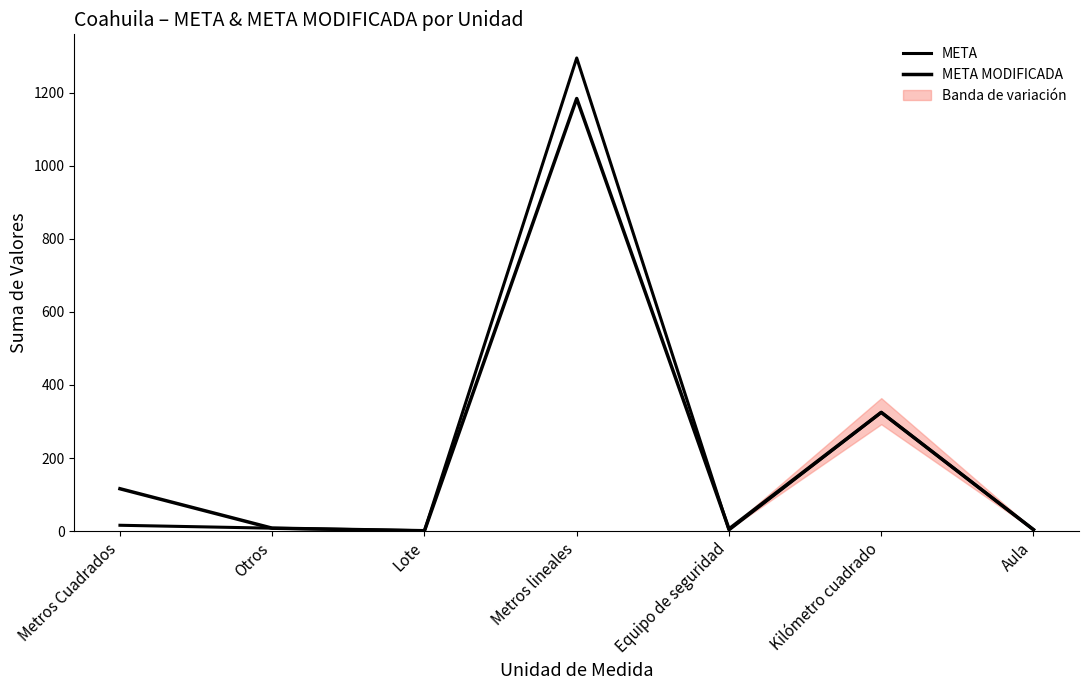

The value of META MODIFICADA at Equipo de seguridad is 6. True or false?

True